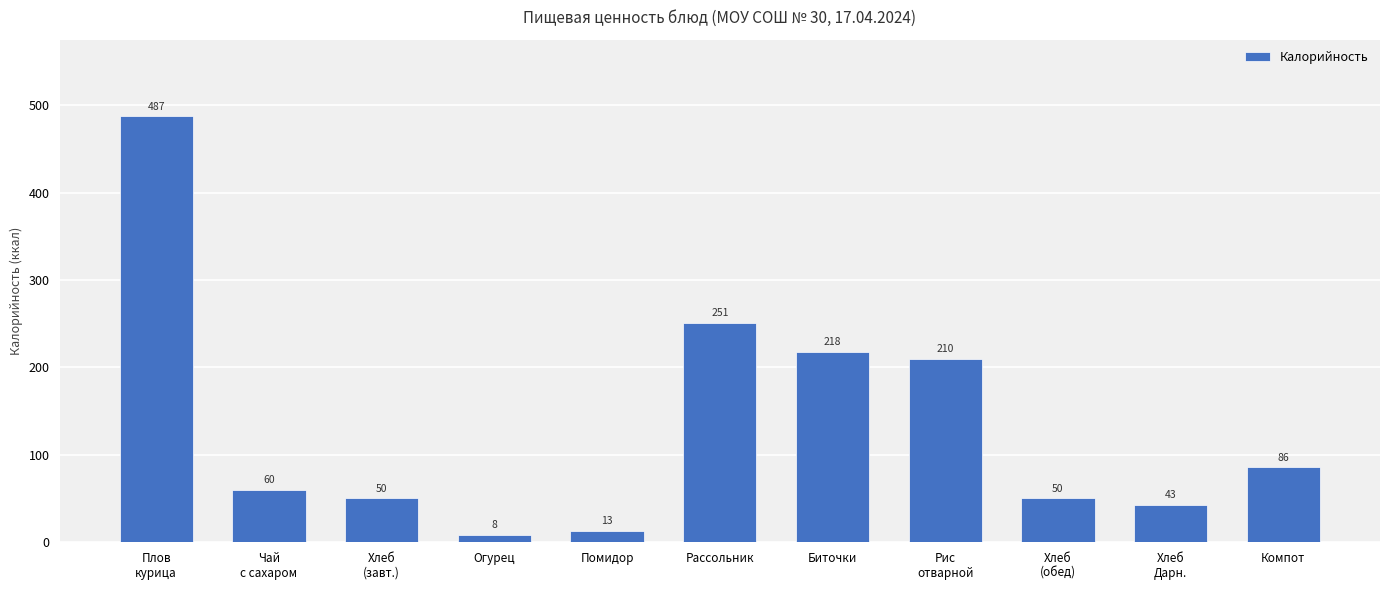

Is it true that the value at Плов
курица is 487.2?

True